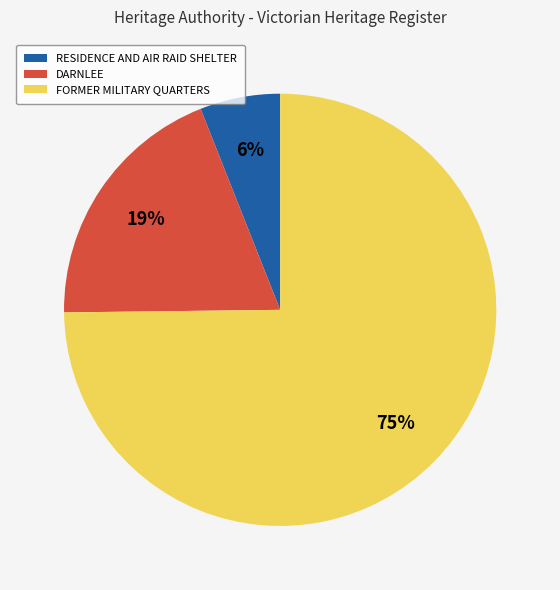

To the nearest percent, what is the combined percentage of FORMER MILITARY QUARTERS and RESIDENCE AND AIR RAID SHELTER?

81%